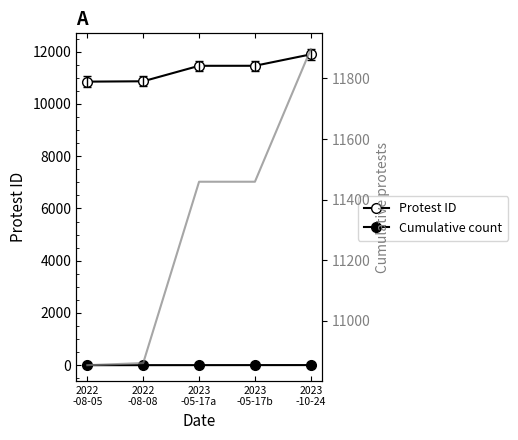

The value of Alt trace at 2023
-05-17a is 7114. True or false?

False